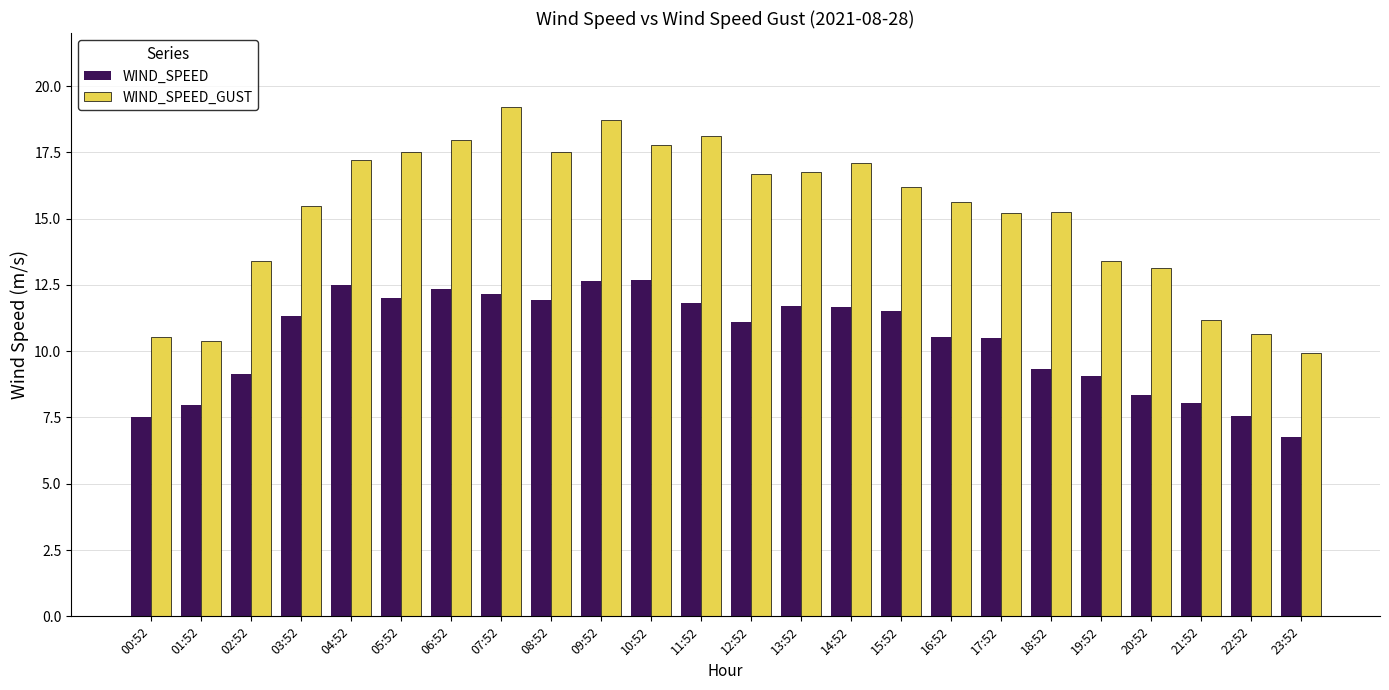

Does the chart contain any negative values?

No